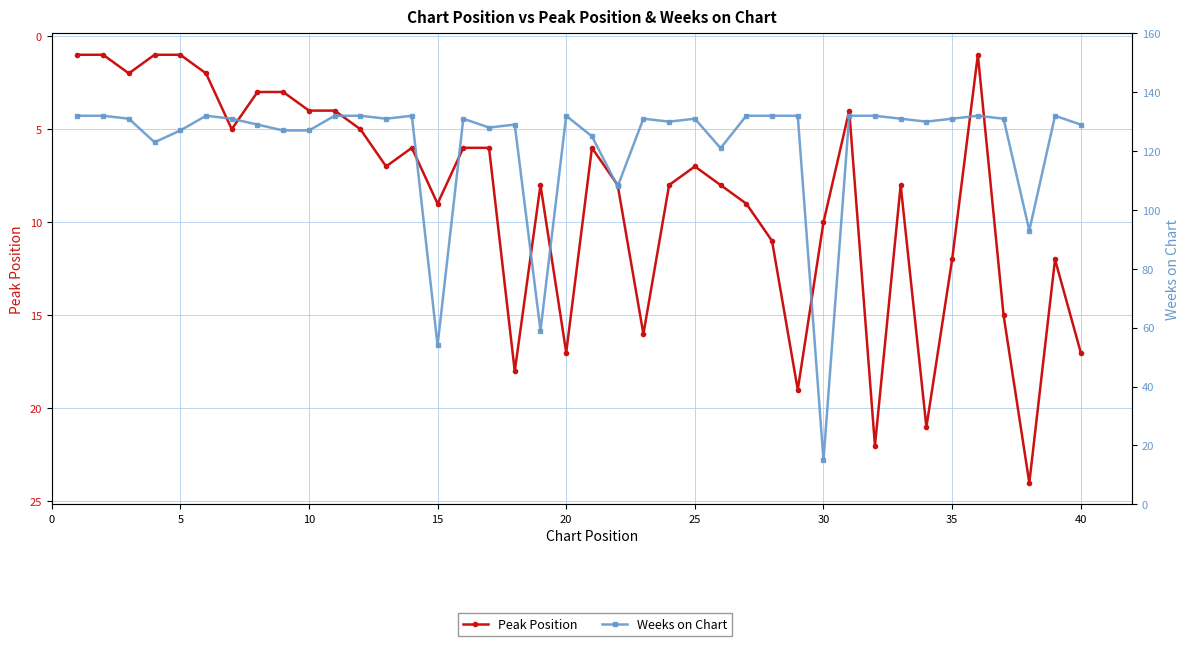

The Weeks on Chart series shows 83 at 33. True or false?

False